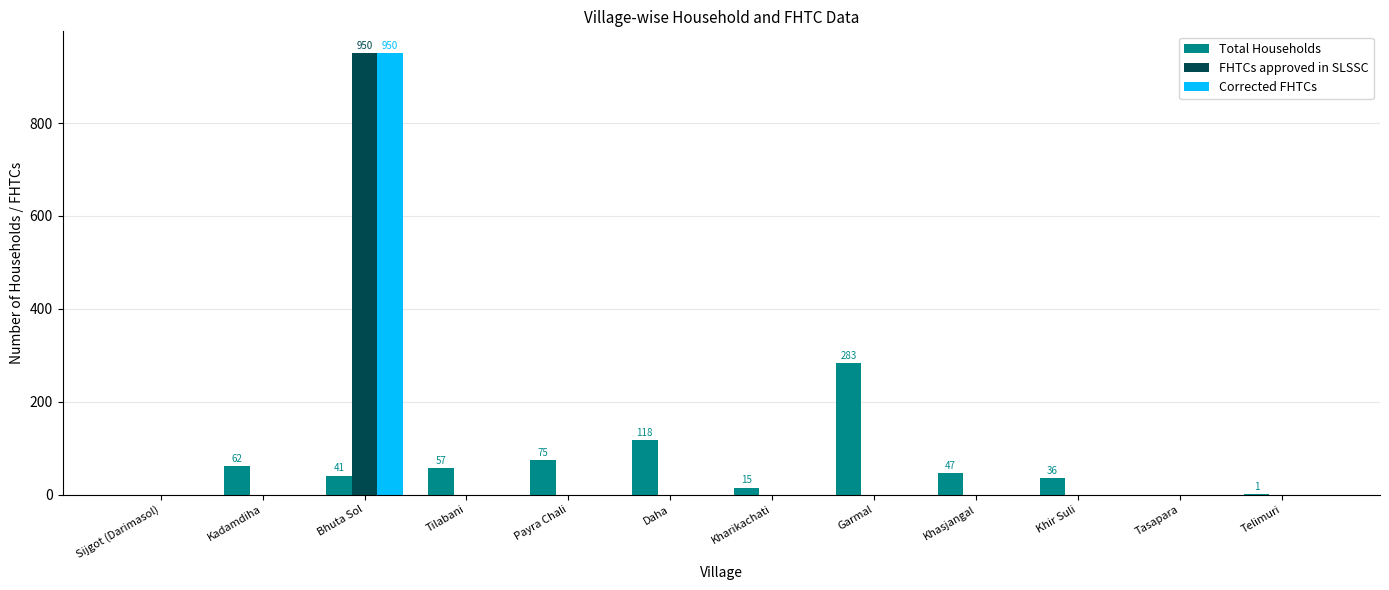

Count the number of categories in the chart.

12